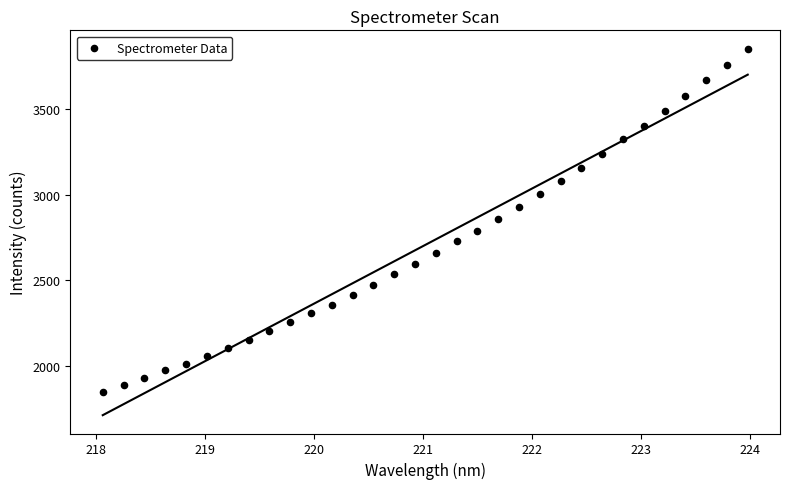

What is the range of Y values (max minus min)?

2005.0